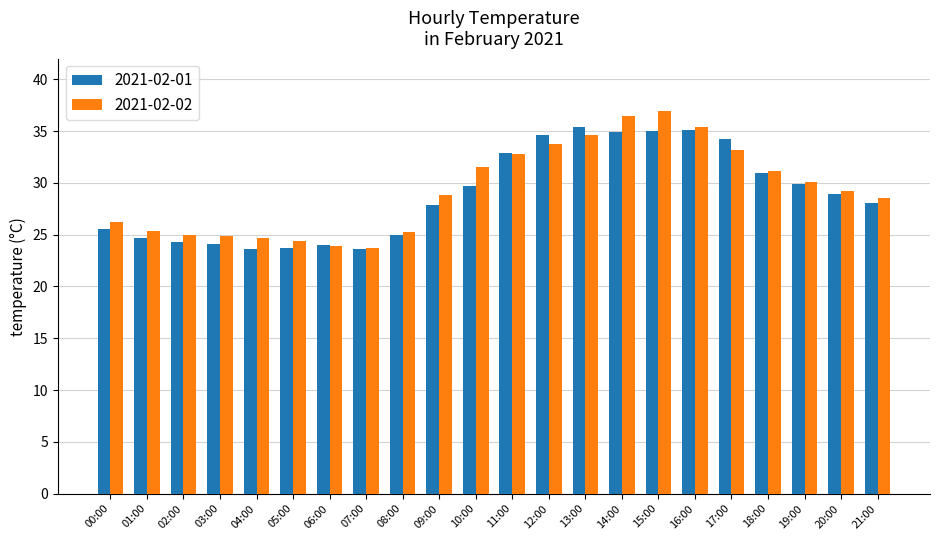

Which series has the largest total across all categories?

2021-02-02